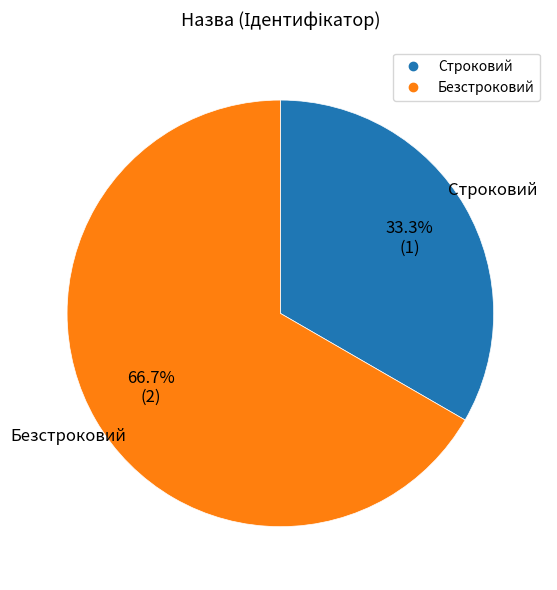

To the nearest percent, what percentage of the pie is Строковий?

33%